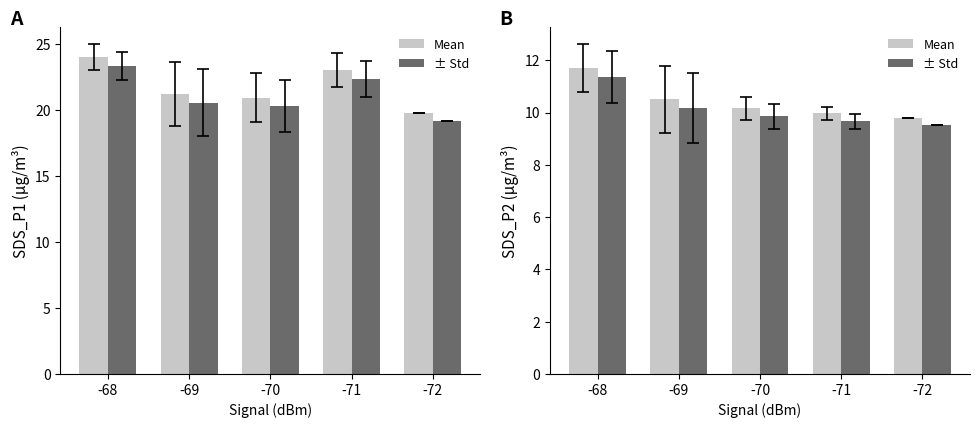

What is the sum of all Mean values?

52.1